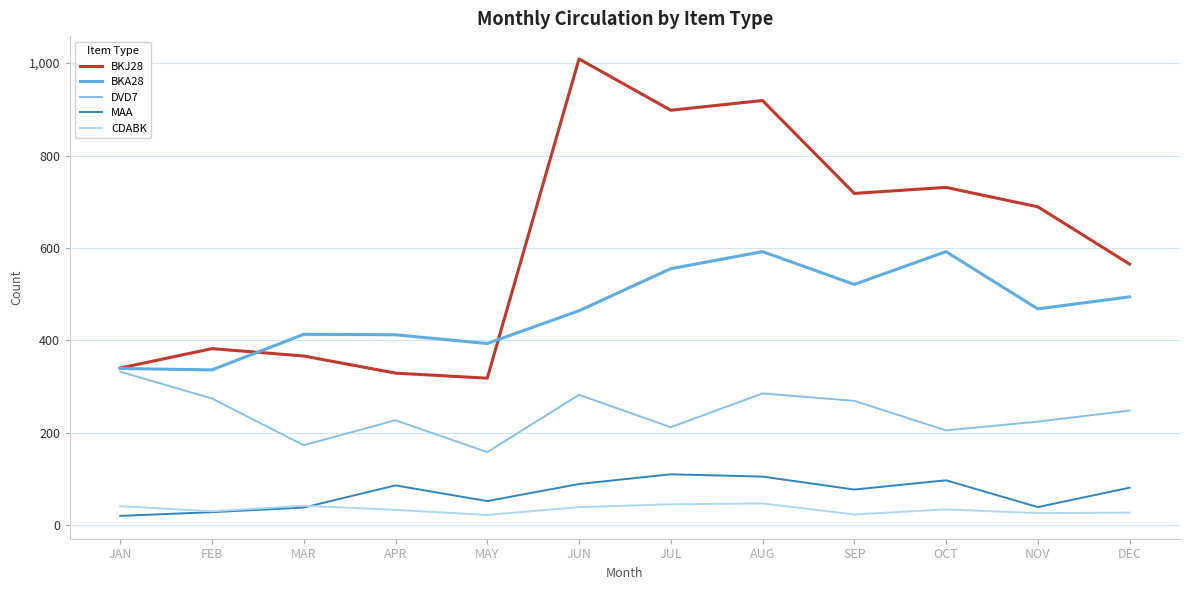

What is the maximum value shown in the chart?

1009